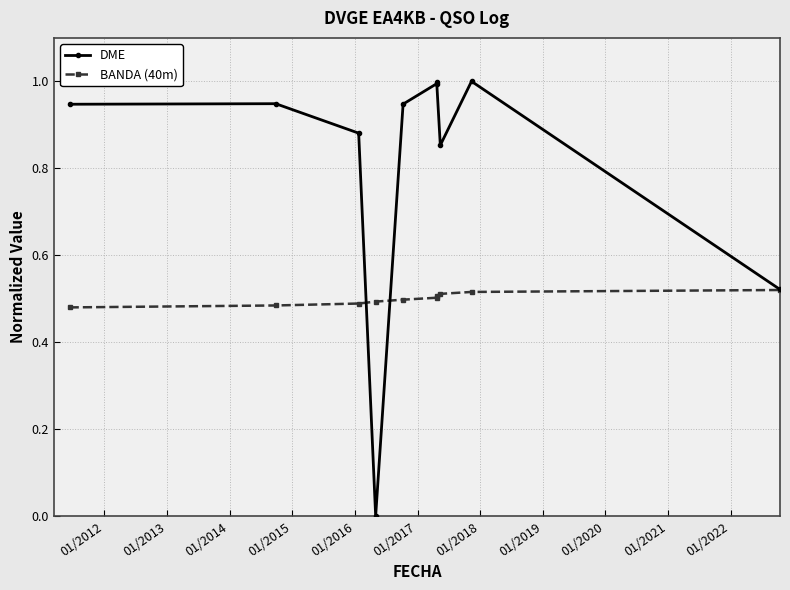

How many data points does each series have?

10